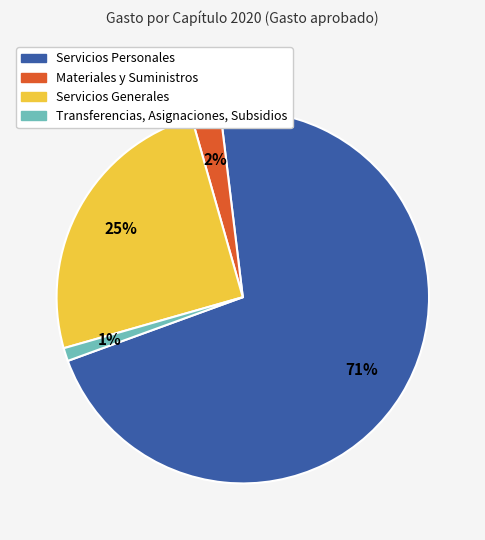

Is Transferencias, Asignaciones, Subsidios the majority of the pie?

No